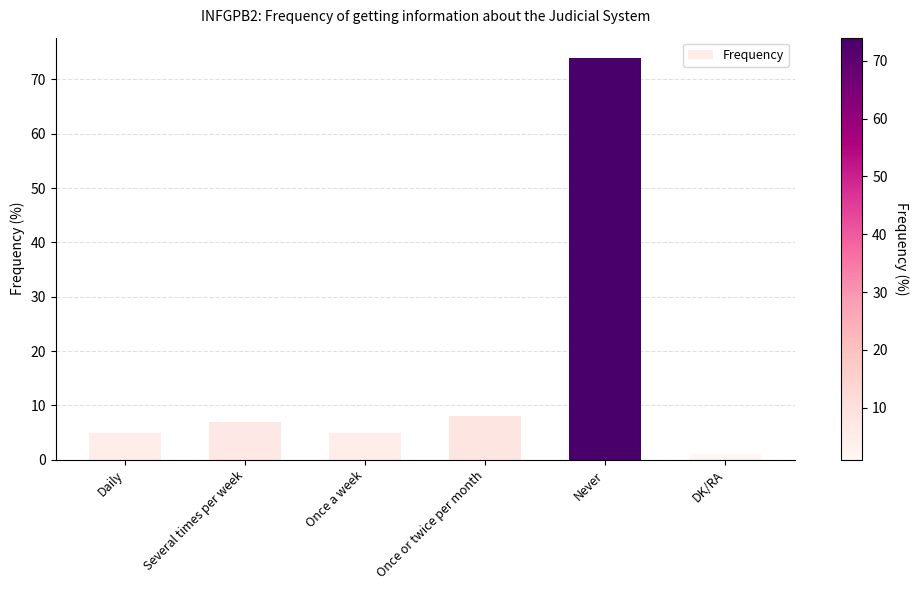

Reading left to right, list all the values displayed in this chart.

5	7	5	8	74	1